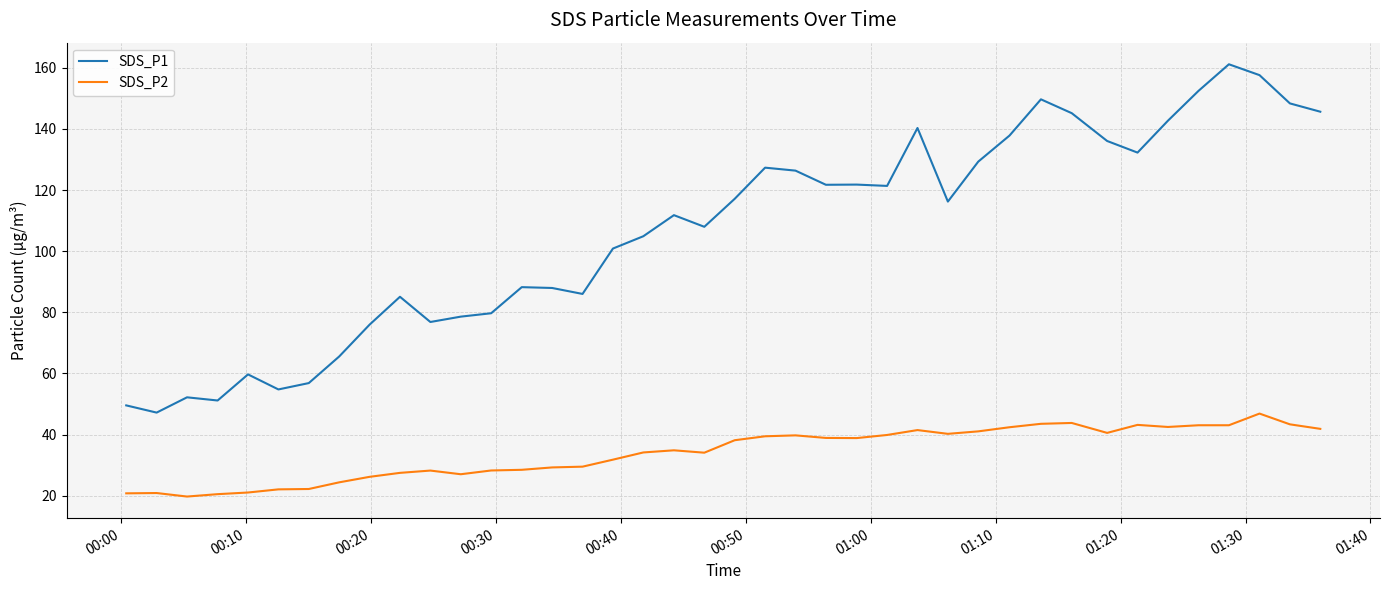

Rank the series by their average value, from highest to lowest.

SDS_P1, SDS_P2